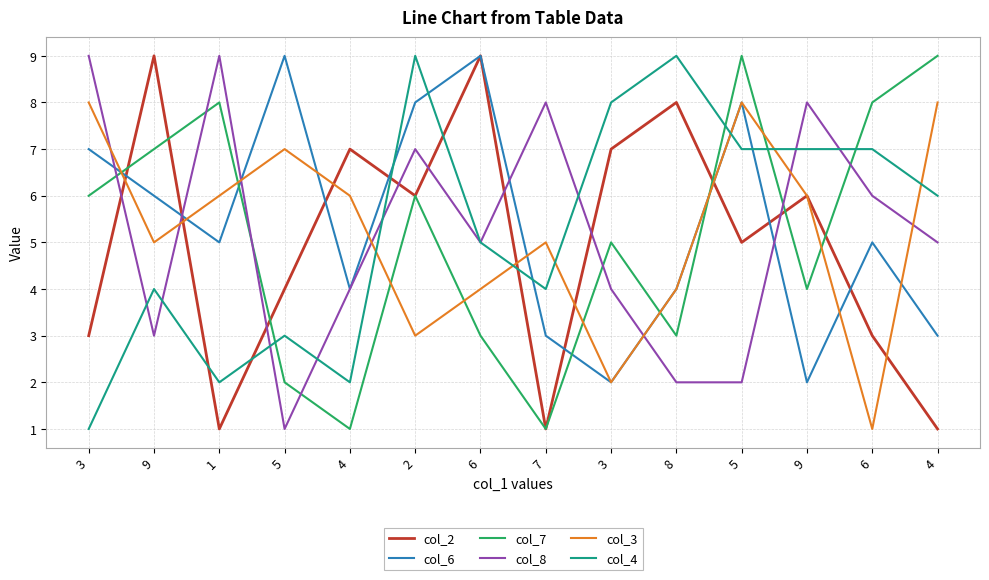

What is the sum of all col_6 values?

75